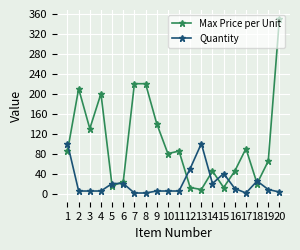

List the series in order of their overall mean, lowest first.

Quantity, Max Price per Unit